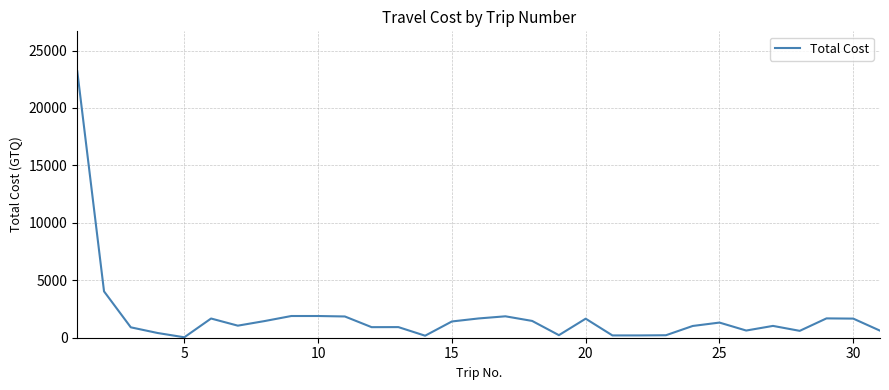

True or false: there are more than 2 points higher than both neighbors.

True